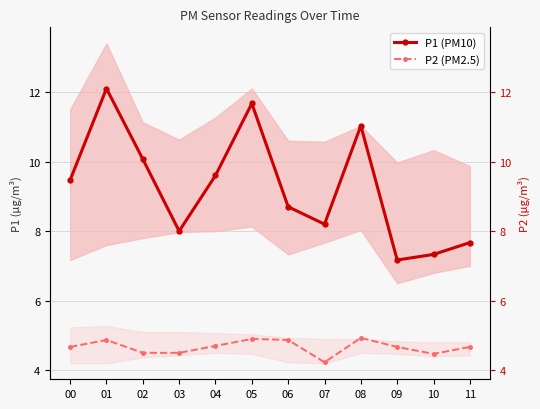

Between 08 and 11, which series saw the biggest shift?

P1 (PM10)